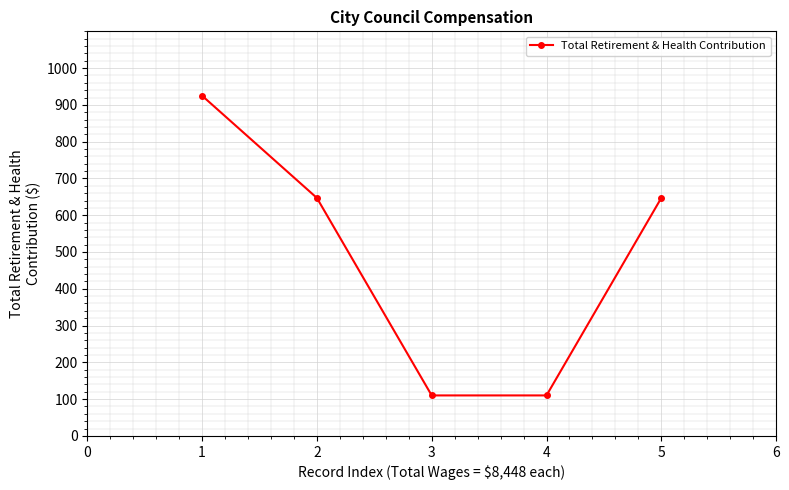

How many series are shown in this chart?

1